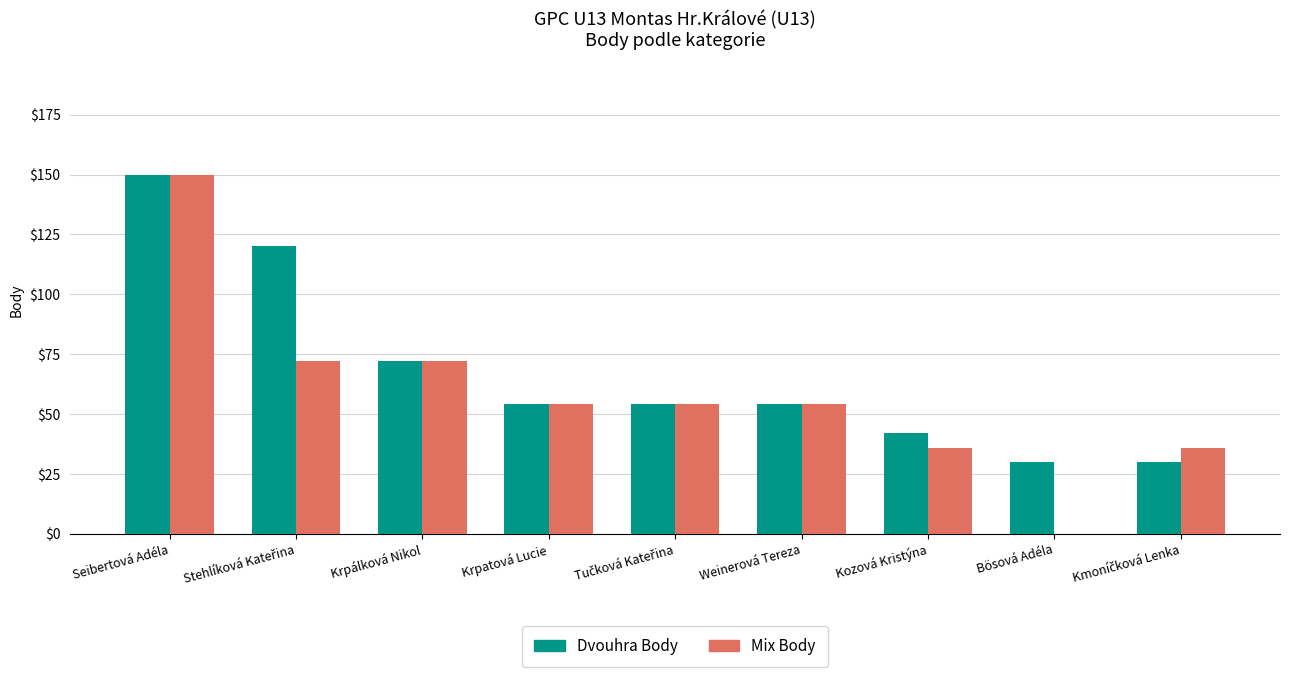

At which label is Dvouhra Body closest to 90?

Krpálková Nikol